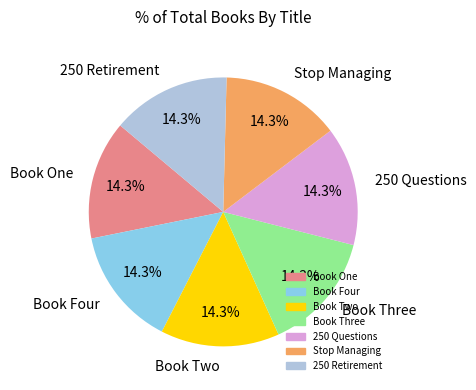

How many segments does this pie chart have?

7